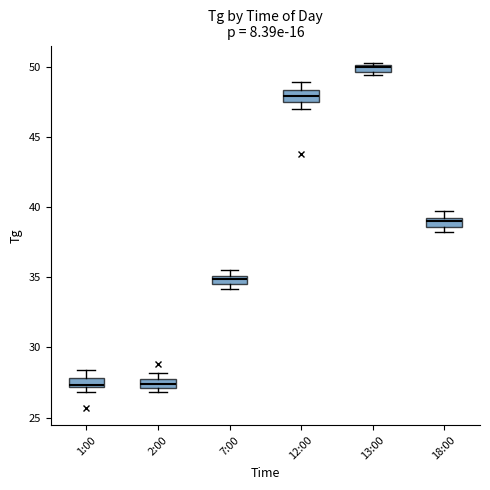

Where is the upper edge of the box for 7:00 on the y-axis? The values are not printed on the chart, so give them approximately, as read against the axis.

35.0